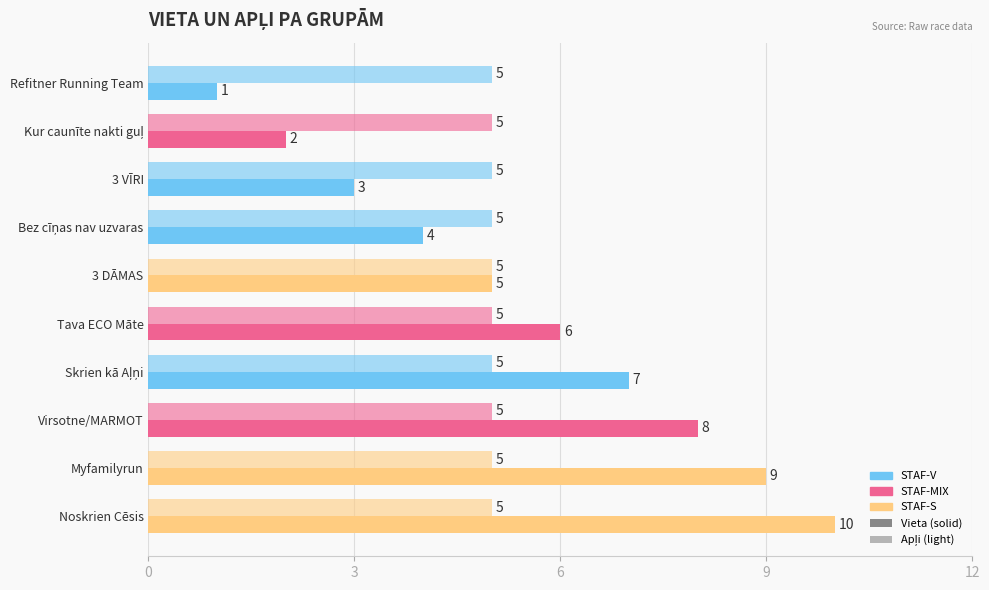

Reading left to right, extract all data points from this chart.

Vieta: 1.0	2.0	3.0	4.0	5.0	6.0	7.0	8.0	9.0	10.0
Apļi: 0.3	0.3	0.3	0.3	0.3	0.3	0.3	0.3	0.3	0.3